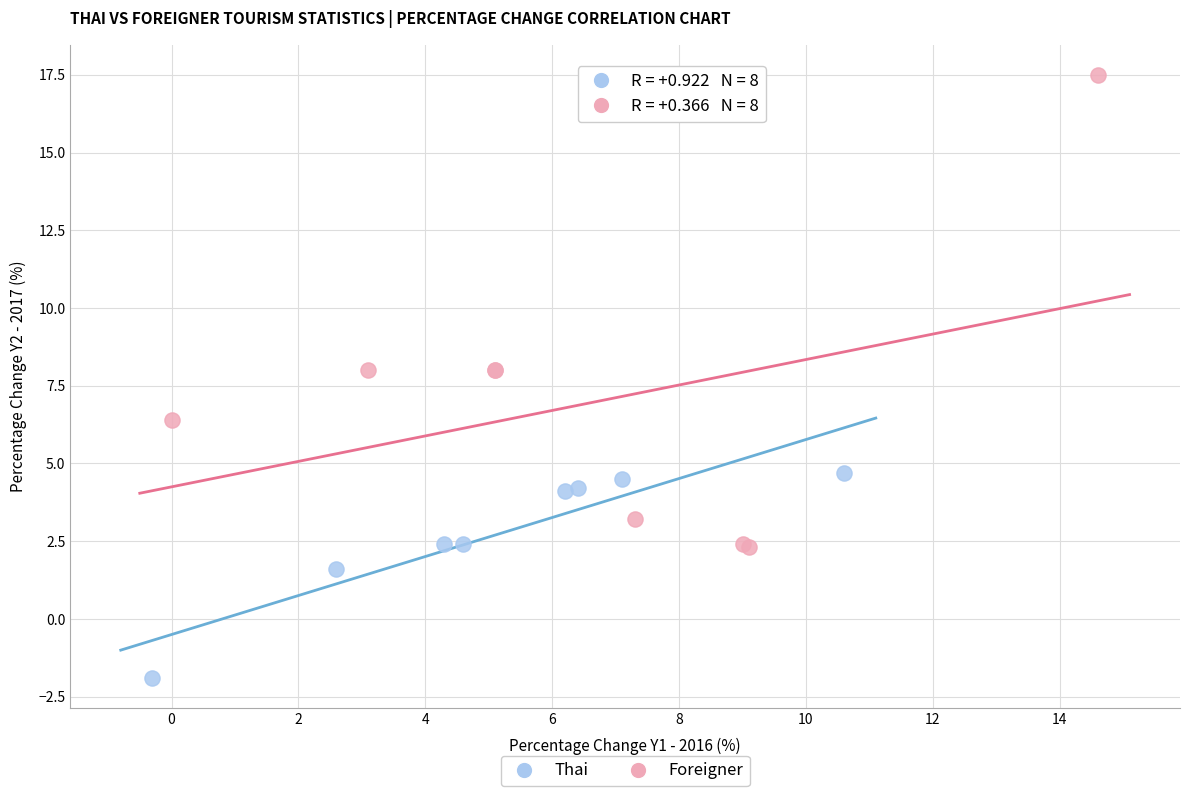

Which series reaches the minimum Y coordinate?

Thai